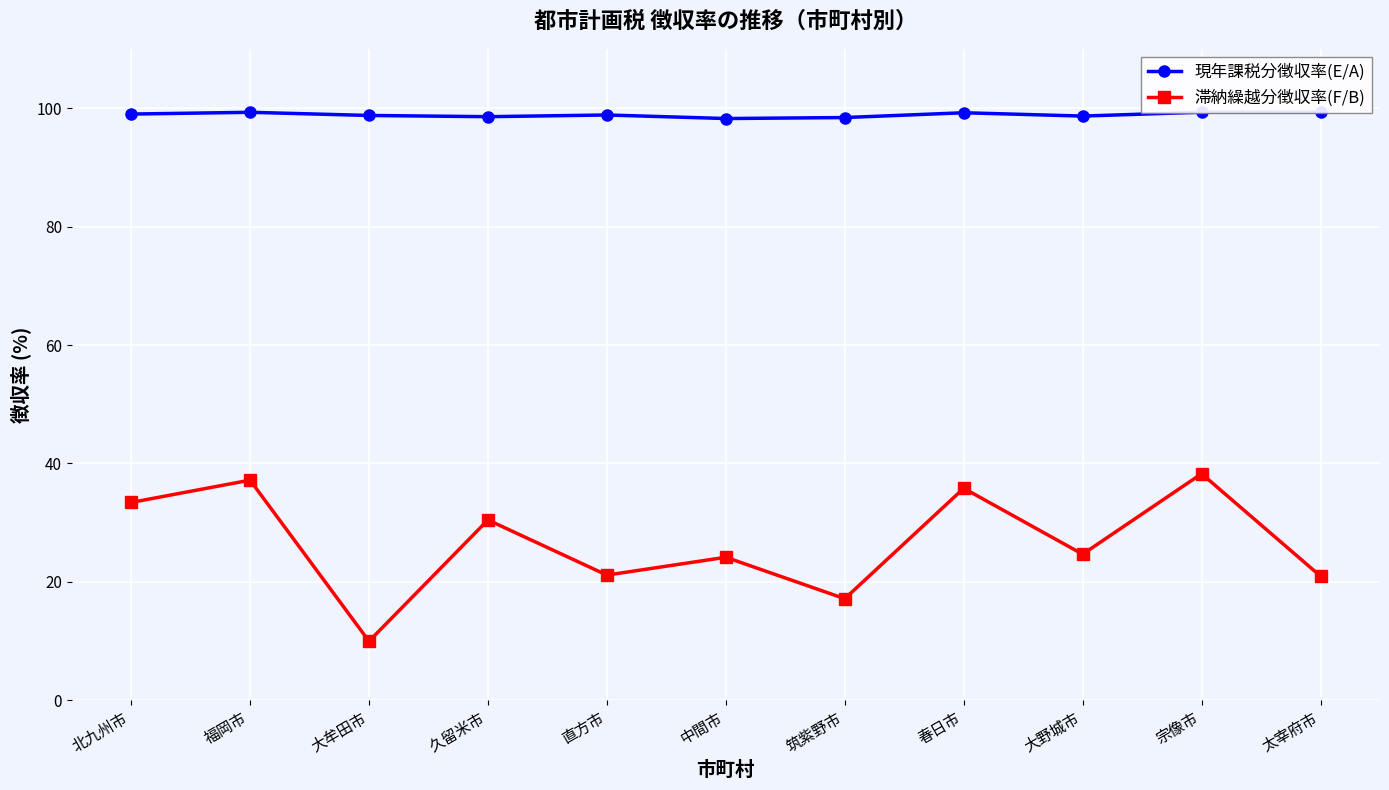

Where is 滞納繰越分徴収率(F/B) nearest to the value 24?

中間市